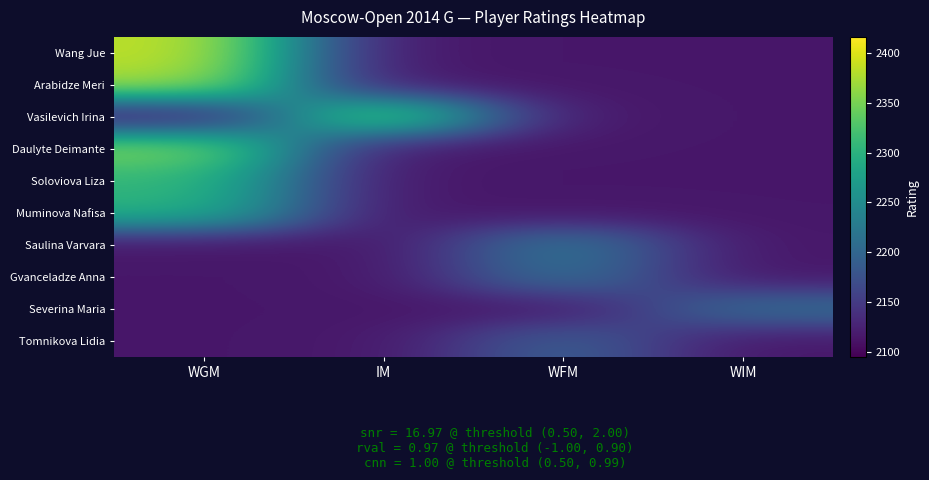

Reading left to right, what are all the values shown in this chart?

Wang Jue: WGM=2386	IM=2115	WFM=2115	WIM=2115
Arabidze Meri: WGM=2374	IM=2115	WFM=2115	WIM=2115
Vasilevich Irina: WGM=2115	IM=2365	WFM=2115	WIM=2115
Daulyte Deimante: WGM=2355	IM=2115	WFM=2115	WIM=2115
Soloviova Liza: WGM=2308	IM=2115	WFM=2115	WIM=2115
Muminova Nafisa: WGM=2301	IM=2115	WFM=2115	WIM=2115
Saulina Varvara: WGM=2115	IM=2115	WFM=2227	WIM=2115
Gvanceladze Anna: WGM=2115	IM=2115	WFM=2217	WIM=2115
Severina Maria: WGM=2115	IM=2115	WFM=2115	WIM=2210
Tomnikova Lidia: WGM=2115	IM=2115	WFM=2195	WIM=2115